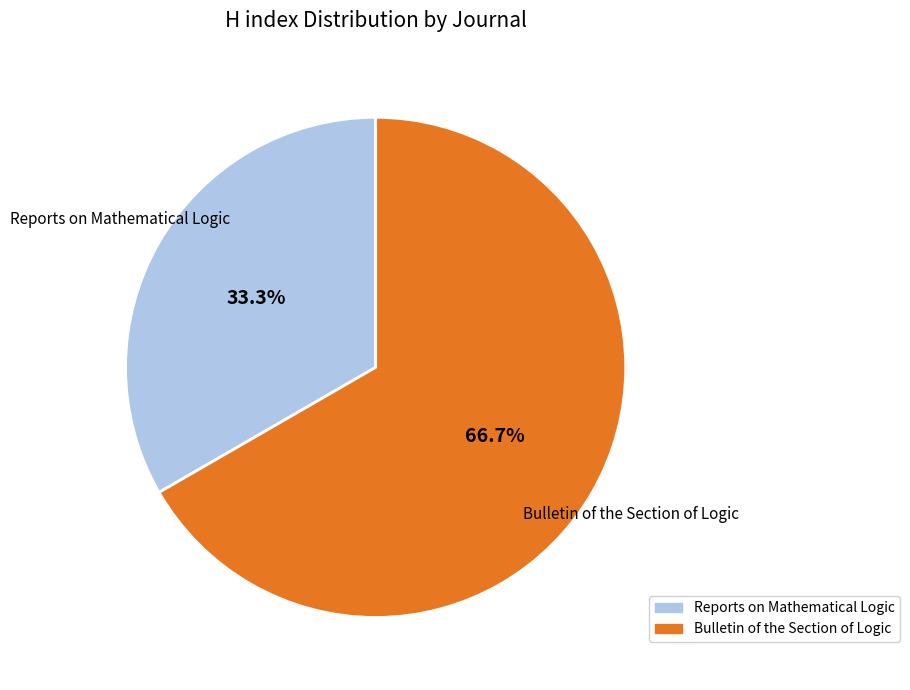

True or false: Reports on Mathematical Logic accounts for 33% of the total.

True